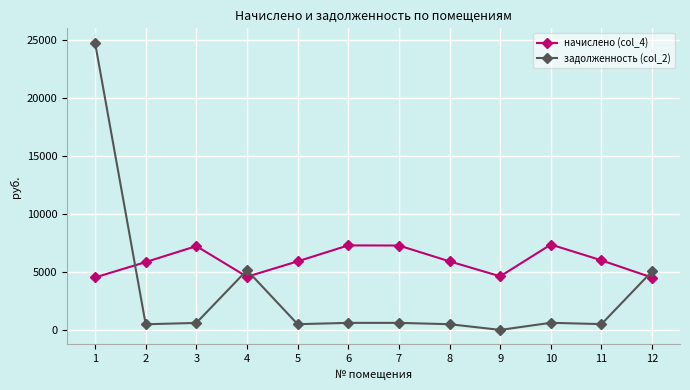

The задолженность (col_2) series shows 493.5 at 8. True or false?

True